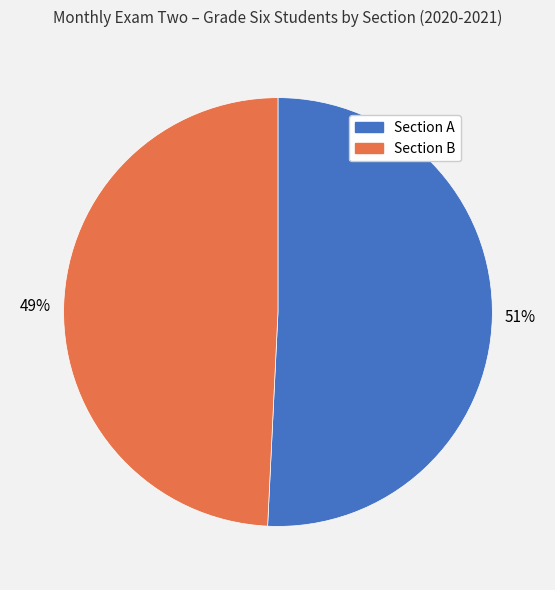

Which has a higher value, Section B or Section A?

Section A